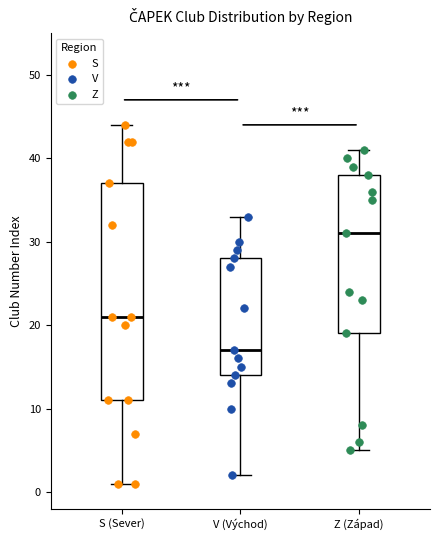

Which box's median line is the lowest?

V (Východ)